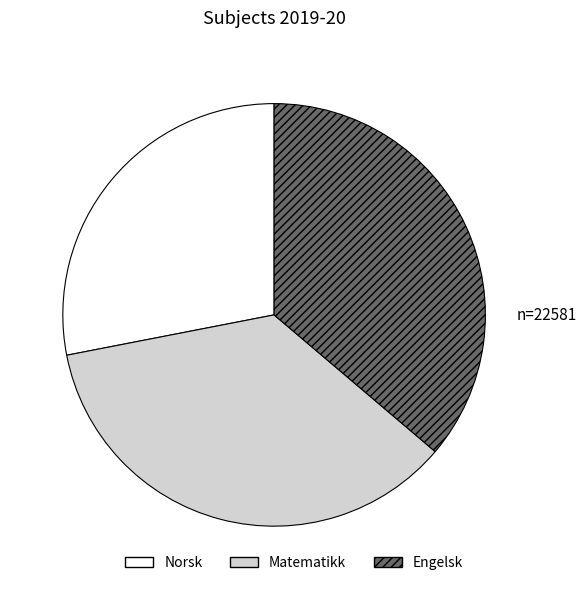

True or false: Norsk accounts for 35% of the total.

False